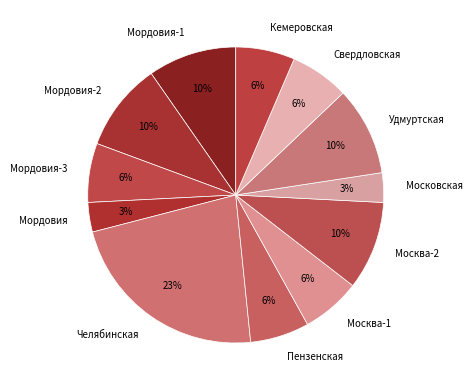

To the nearest percent, what percentage of the pie is Кемеровская?

6%